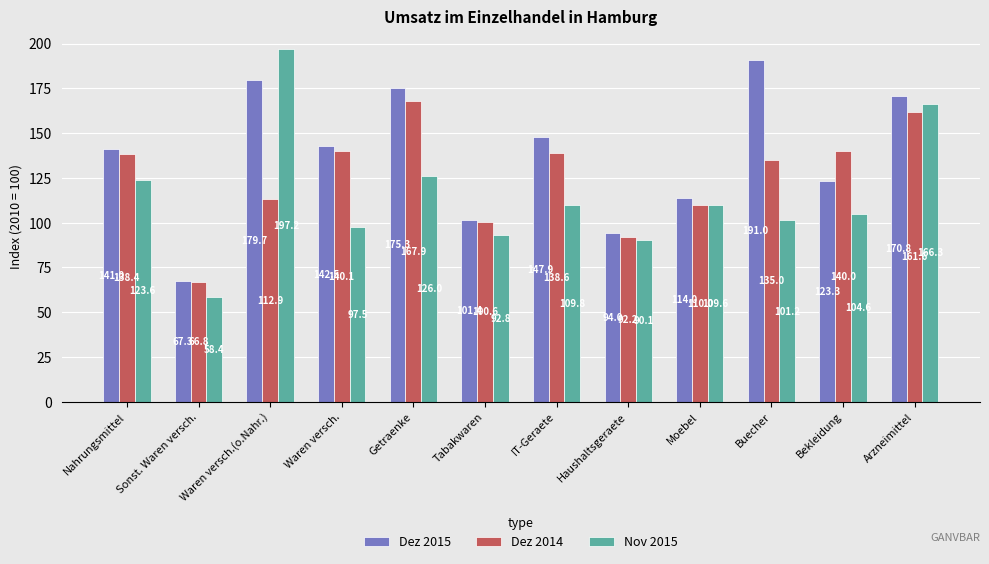

List the labels in order of Dez 2015 value, smallest first.

Sonst. Waren versch., Haushaltsgeraete, Tabakwaren, Moebel, Bekleidung, Nahrungsmittel, Waren versch., IT-Geraete, Arzneimittel, Getraenke, Waren versch.(o.Nahr.), Buecher